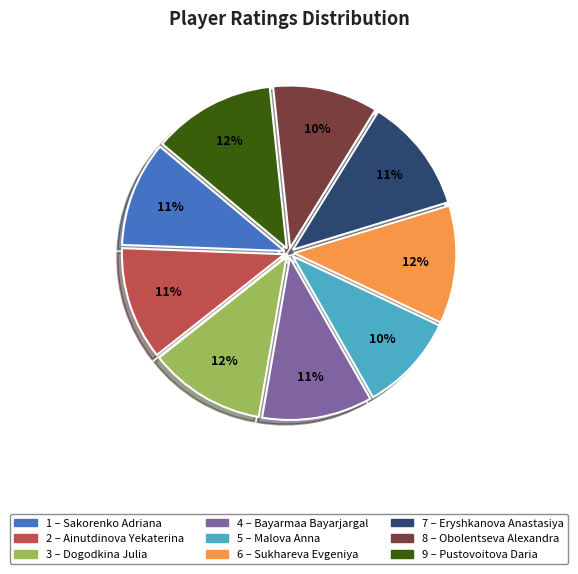

To the nearest percent, what is the difference between the largest and smallest slice percentages?

2%